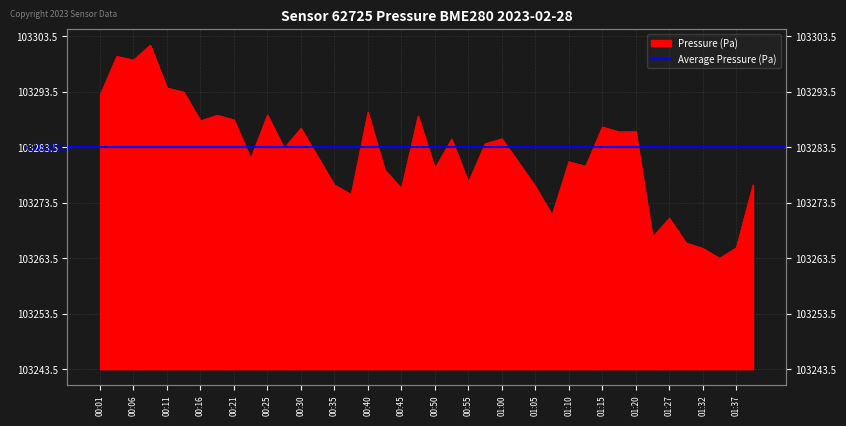

What is the sum of the values at 00:18 and 00:55?

79.4